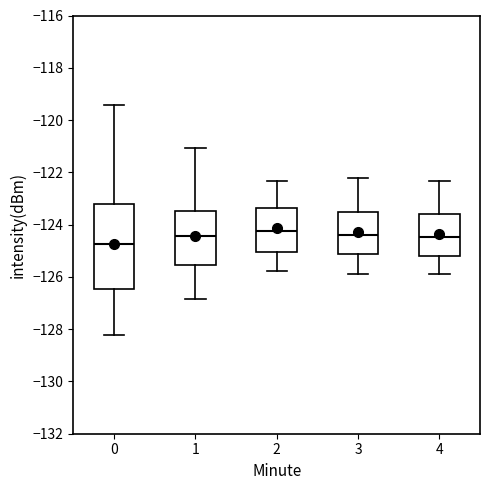

Comparing the boxes themselves (not the whiskers), which one is the tallest?

0